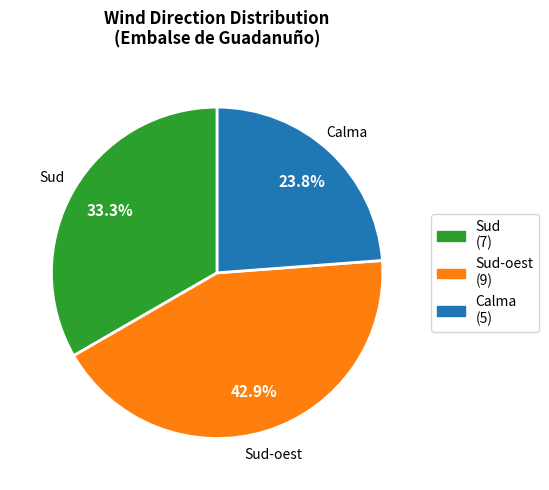

What is the total percentage of Sud (7) and Sud-oest (9)?

76.2%